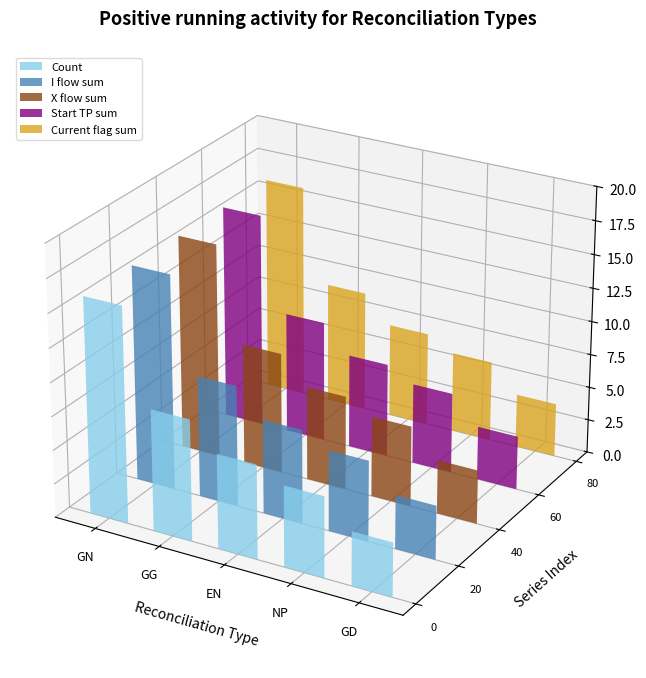

How many data points does each series have?

5